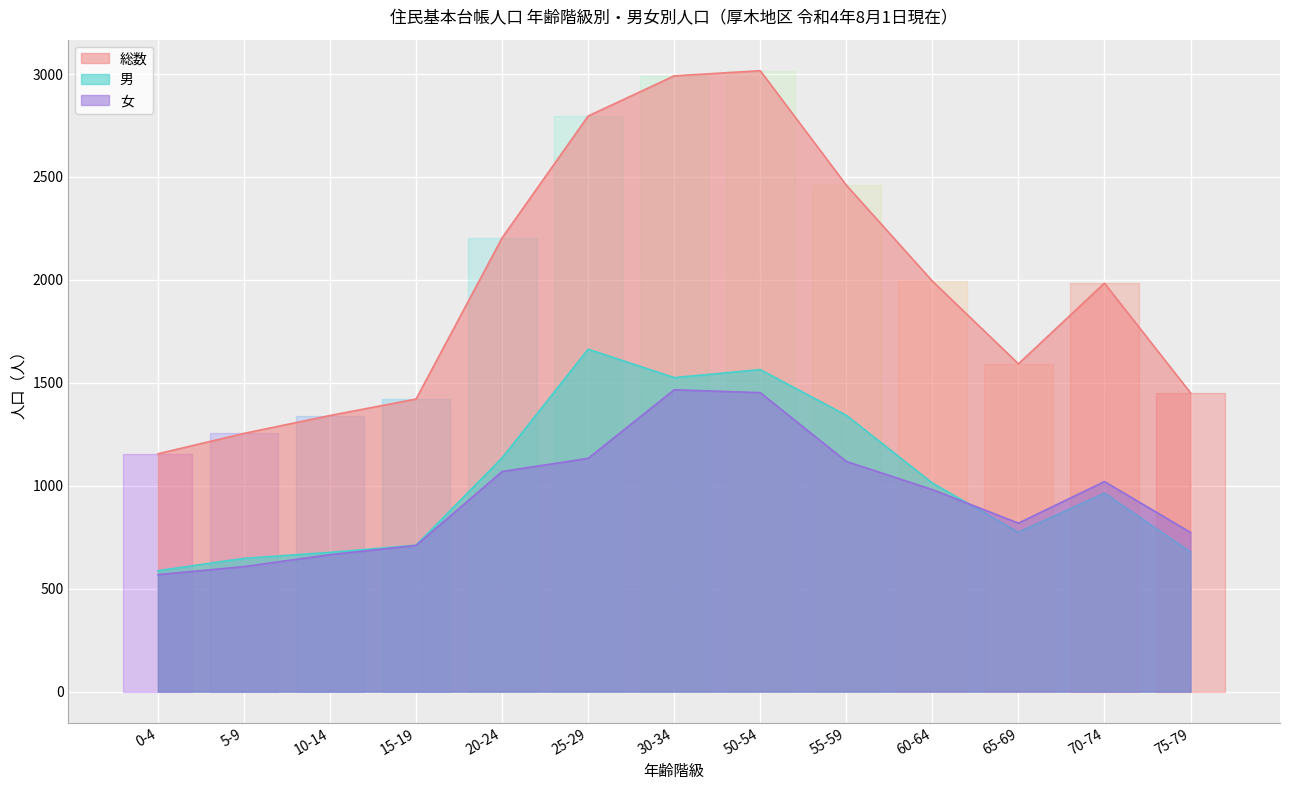

At which category does 女 reach its first local peak?

30-34